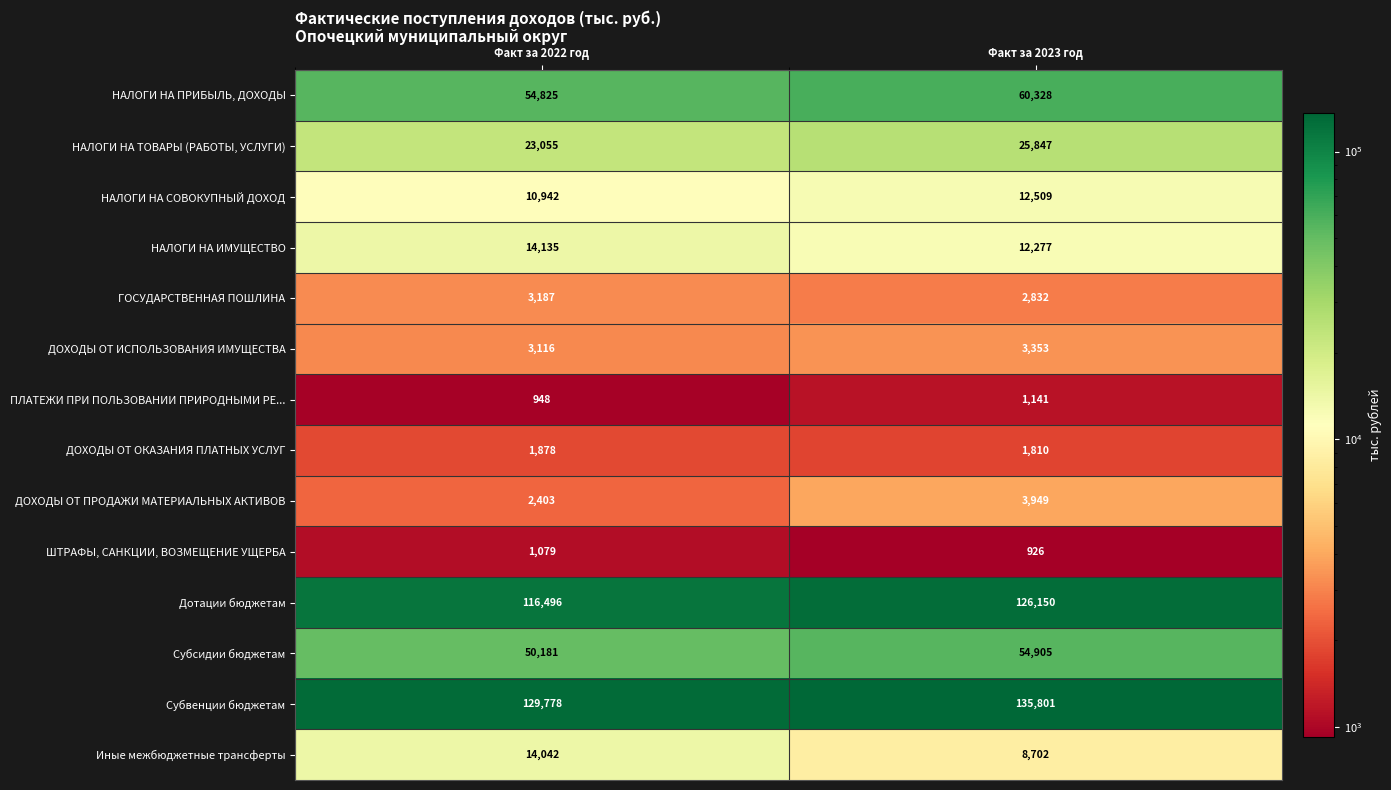

Reading left to right, extract all data points from this chart.

НАЛОГИ НА ПРИБЫЛЬ, ДОХОДЫ: 54825	60328
НАЛОГИ НА ТОВАРЫ (РАБОТЫ, УСЛУГИ): 23055	25847
НАЛОГИ НА СОВОКУПНЫЙ ДОХОД: 10942	12509
НАЛОГИ НА ИМУЩЕСТВО: 14135	12277
ГОСУДАРСТВЕННАЯ ПОШЛИНА: 3187	2832
ДОХОДЫ ОТ ИСПОЛЬЗОВАНИЯ ИМУЩЕСТВА: 3116	3353
ПЛАТЕЖИ ПРИ ПОЛЬЗОВАНИИ ПРИРОДНЫМИ РЕ...: 948	1141
ДОХОДЫ ОТ ОКАЗАНИЯ ПЛАТНЫХ УСЛУГ: 1878	1810
ДОХОДЫ ОТ ПРОДАЖИ МАТЕРИАЛЬНЫХ АКТИВОВ: 2403	3949
ШТРАФЫ, САНКЦИИ, ВОЗМЕЩЕНИЕ УЩЕРБА: 1079	926
Дотации бюджетам: 116496	126150
Субсидии бюджетам: 50181	54905
Субвенции бюджетам: 129778	135801
Иные межбюджетные трансферты: 14042	8702